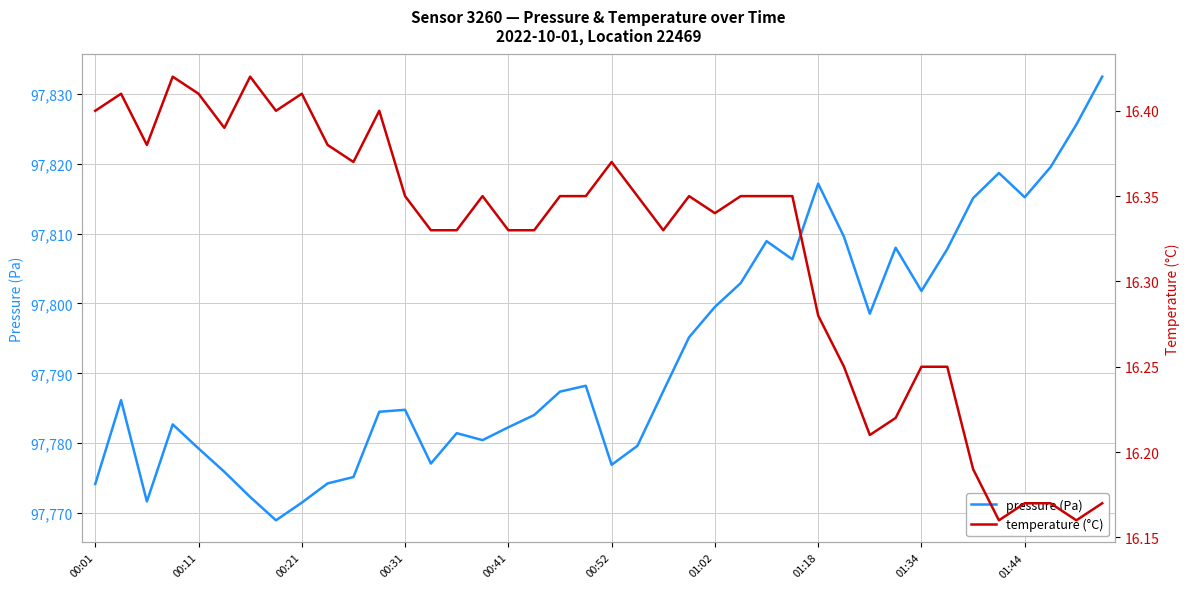

The value of pressure (Pa) at 01:02 is 97799.5. True or false?

True